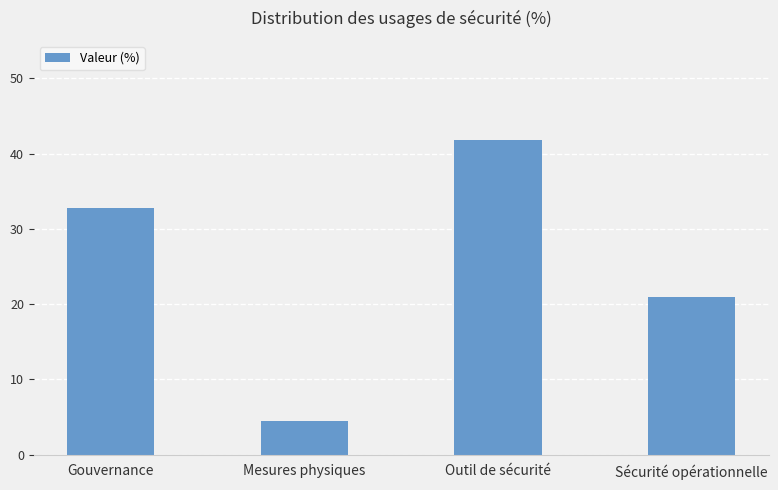

True or false: the data shows 32.8 at Gouvernance.

True